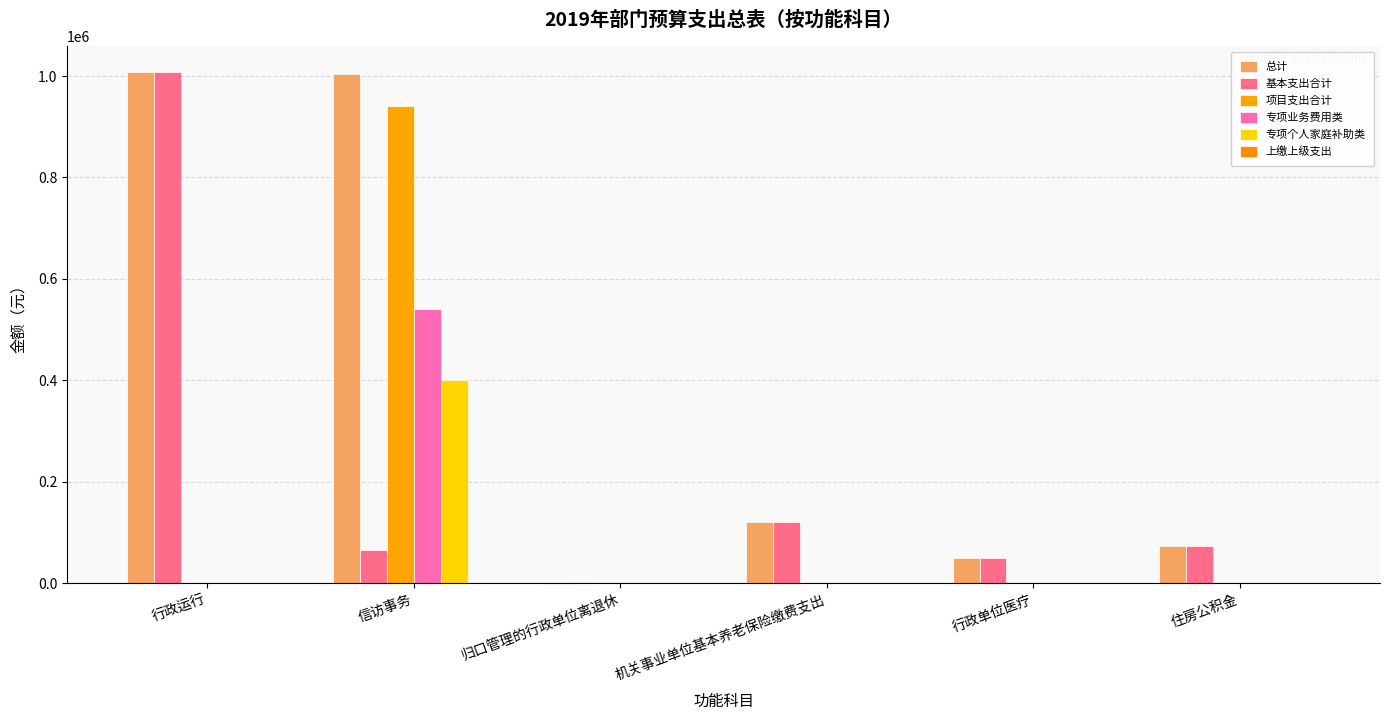

What is the maximum value for 专项业务费用类?

540000.0